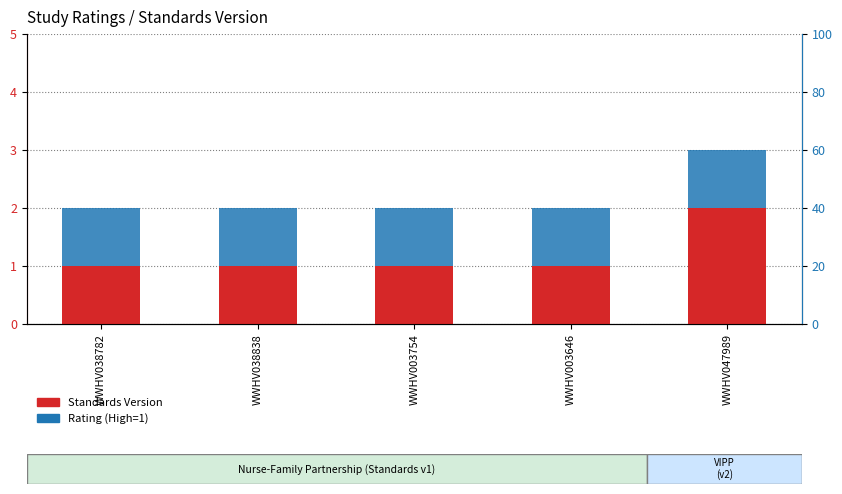

Which series has the largest total across all categories?

Standards Version